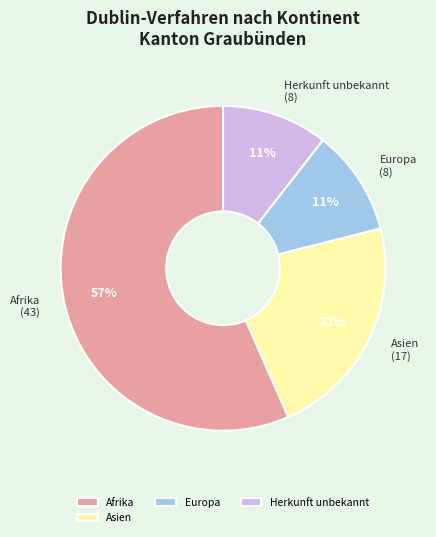

Which slice represents more than half of the pie?

Afrika